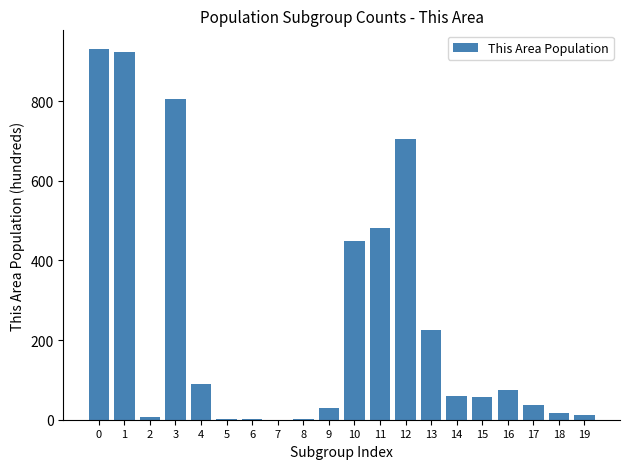

What is the greatest value displayed?

931